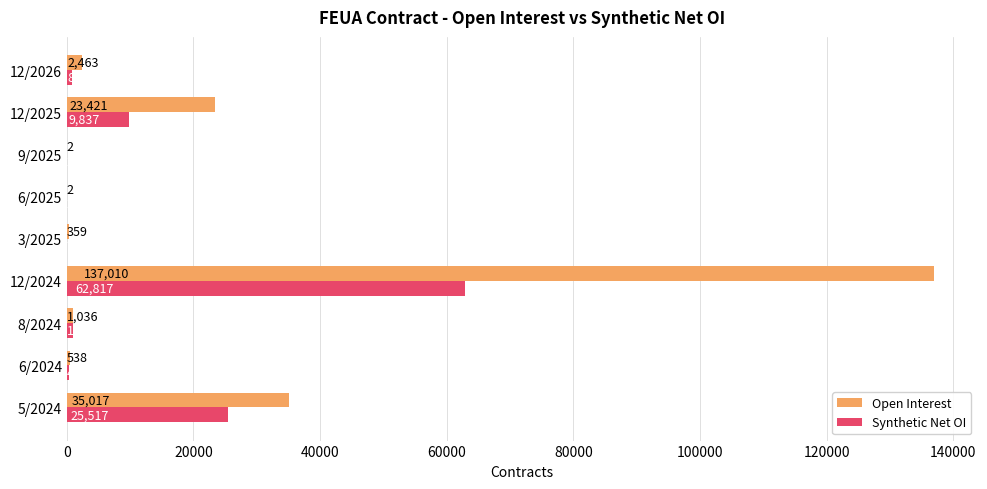

How many data points does each series have?

9